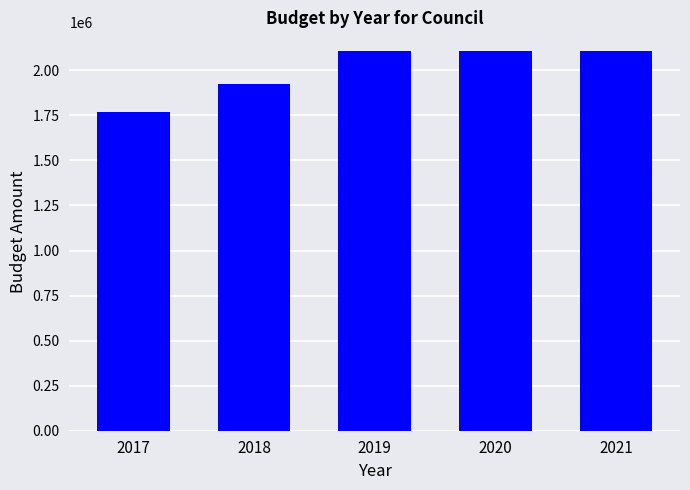

What is the average value?

2001360